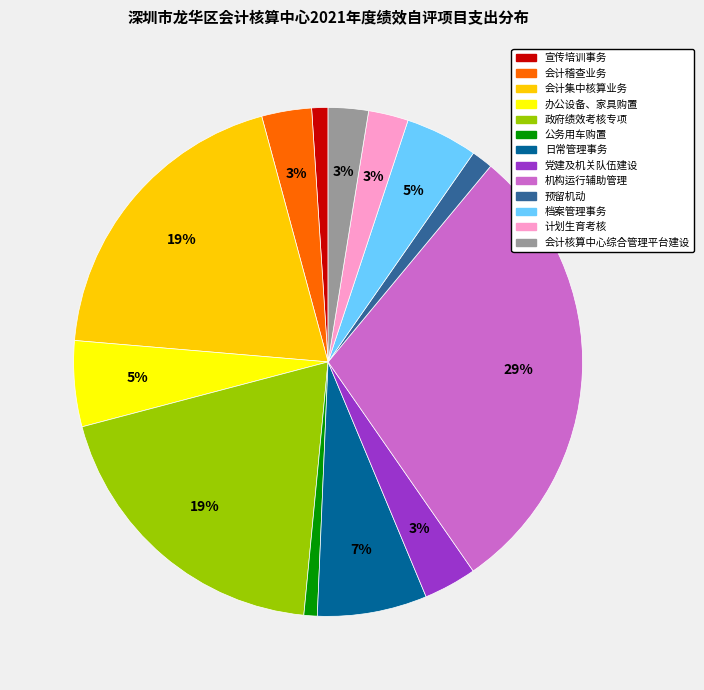

What percentage is the 日常管理事务 slice, to the nearest percent?

7%